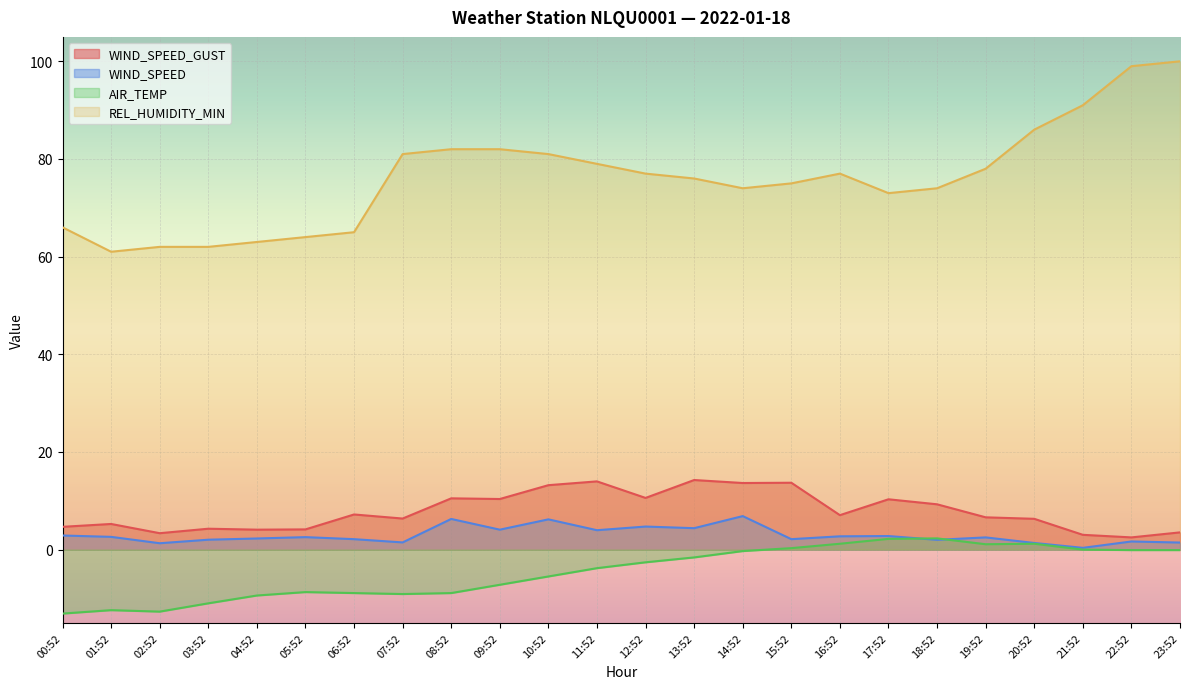

Reading left to right, extract all data points from this chart.

WIND_SPEED_GUST: 4.7	5.2	3.4	4.3	4.1	4.1	7.2	6.4	10.5	10.4	13.2	14.0	10.6	14.2	13.6	13.7	7.1	10.3	9.3	6.6	6.3	3.0	2.5	3.5
WIND_SPEED: 2.9	2.6	1.3	2.0	2.3	2.6	2.1	1.5	6.3	4.1	6.2	4.0	4.7	4.4	6.9	2.1	2.7	2.8	2.0	2.5	1.4	0.4	1.7	1.4
AIR_TEMP: -13.1	-12.4	-12.7	-11.0	-9.4	-8.7	-8.9	-9.1	-8.9	-7.2	-5.5	-3.8	-2.6	-1.6	-0.3	0.3	1.2	2.2	2.3	1.1	1.2	0.0	-0.1	-0.1
REL_HUMIDITY_MIN: 66.0	61.0	62.0	62.0	63.0	64.0	65.0	81.0	82.0	82.0	81.0	79.0	77.0	76.0	74.0	75.0	77.0	73.0	74.0	78.0	86.0	91.0	99.0	100.0